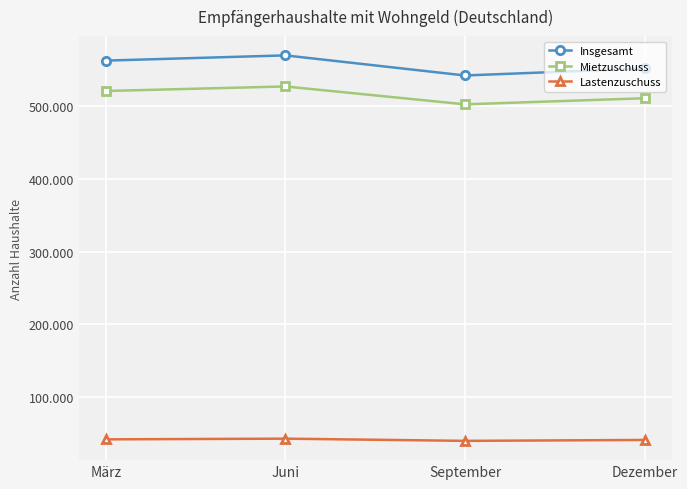

Which series changed the most between Juni and September?

Insgesamt